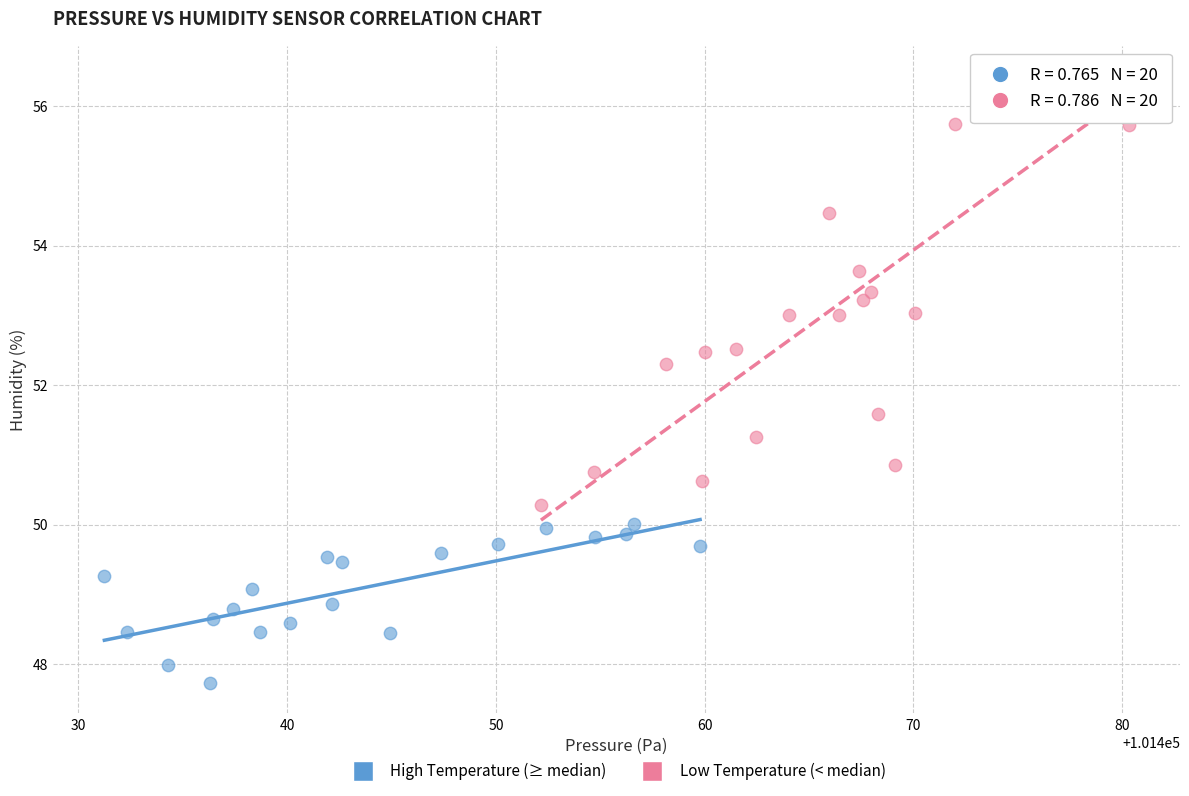

Which series reaches the maximum Y coordinate?

Low Temperature (< median)